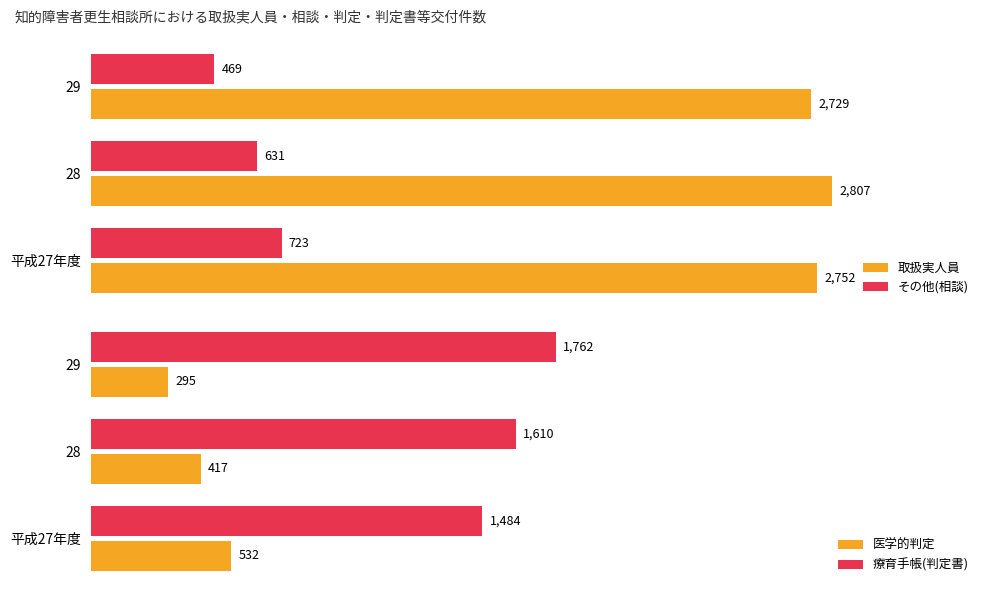

Reading left to right, transcribe all the data shown in this chart.

取扱実人員: 2752	2807	2729
その他(相談): 723	631	469
医学的判定: 532	417	295
療育手帳(判定書): 1484	1610	1762